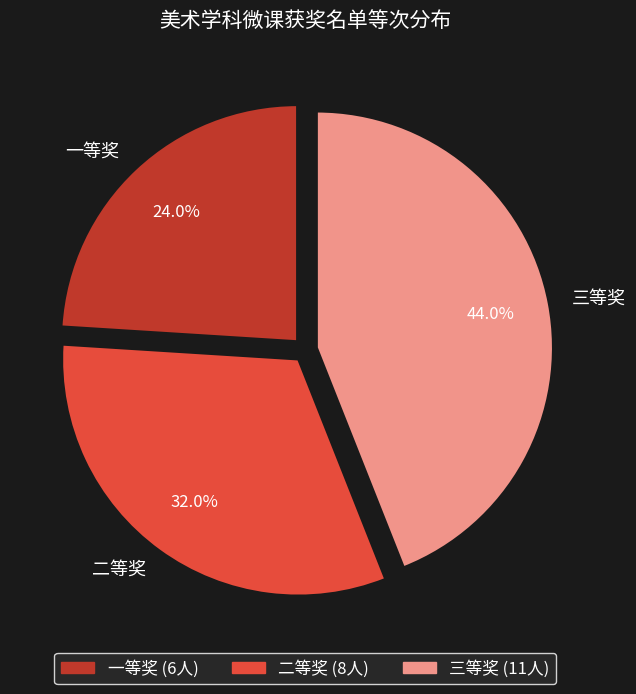

What is the smallest slice in the pie chart?

一等奖